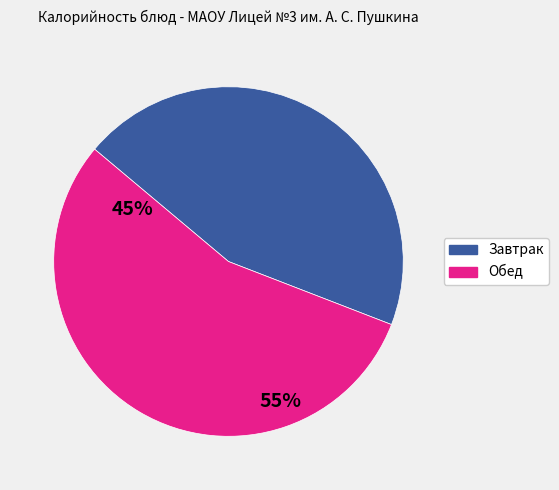

Is it true that Завтрак is 45% of the pie?

True